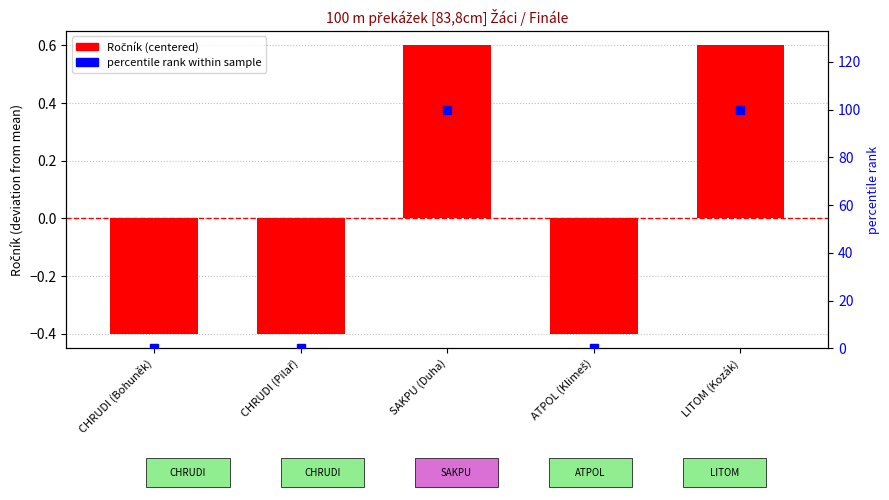

What is the total value across all series at ATPOL (Klimeš)?

-0.4